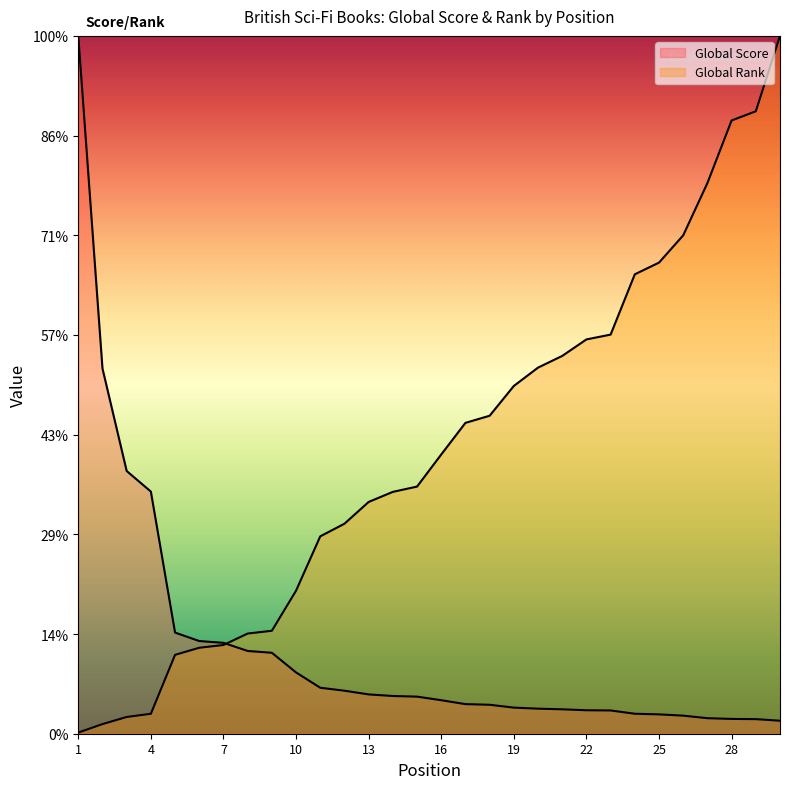

What is the sum of the Global Rank values at 3 and 12?

2274.3